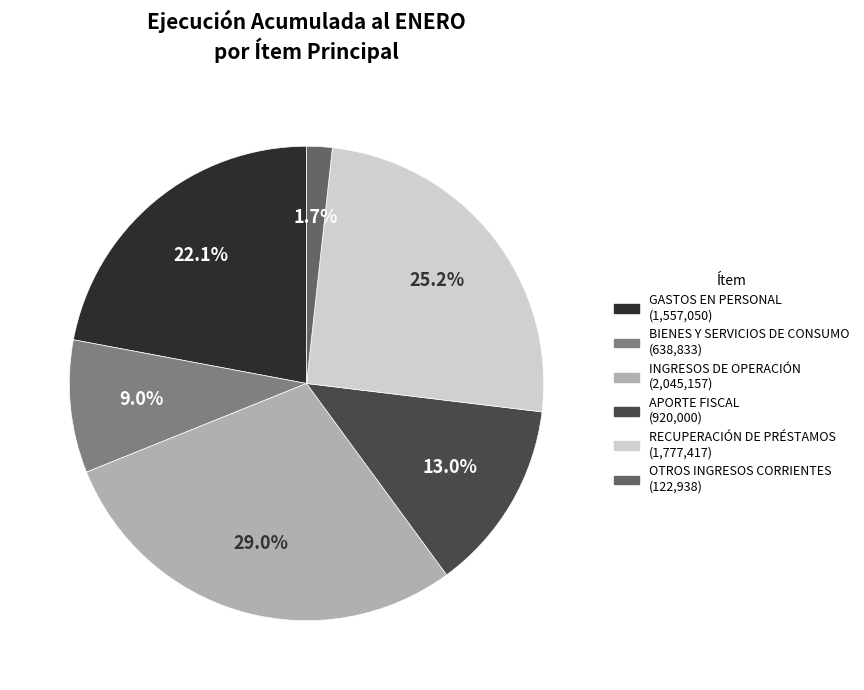

Between GASTOS EN PERSONAL and BIENES Y SERVICIOS DE CONSUMO, which is larger?

GASTOS EN PERSONAL